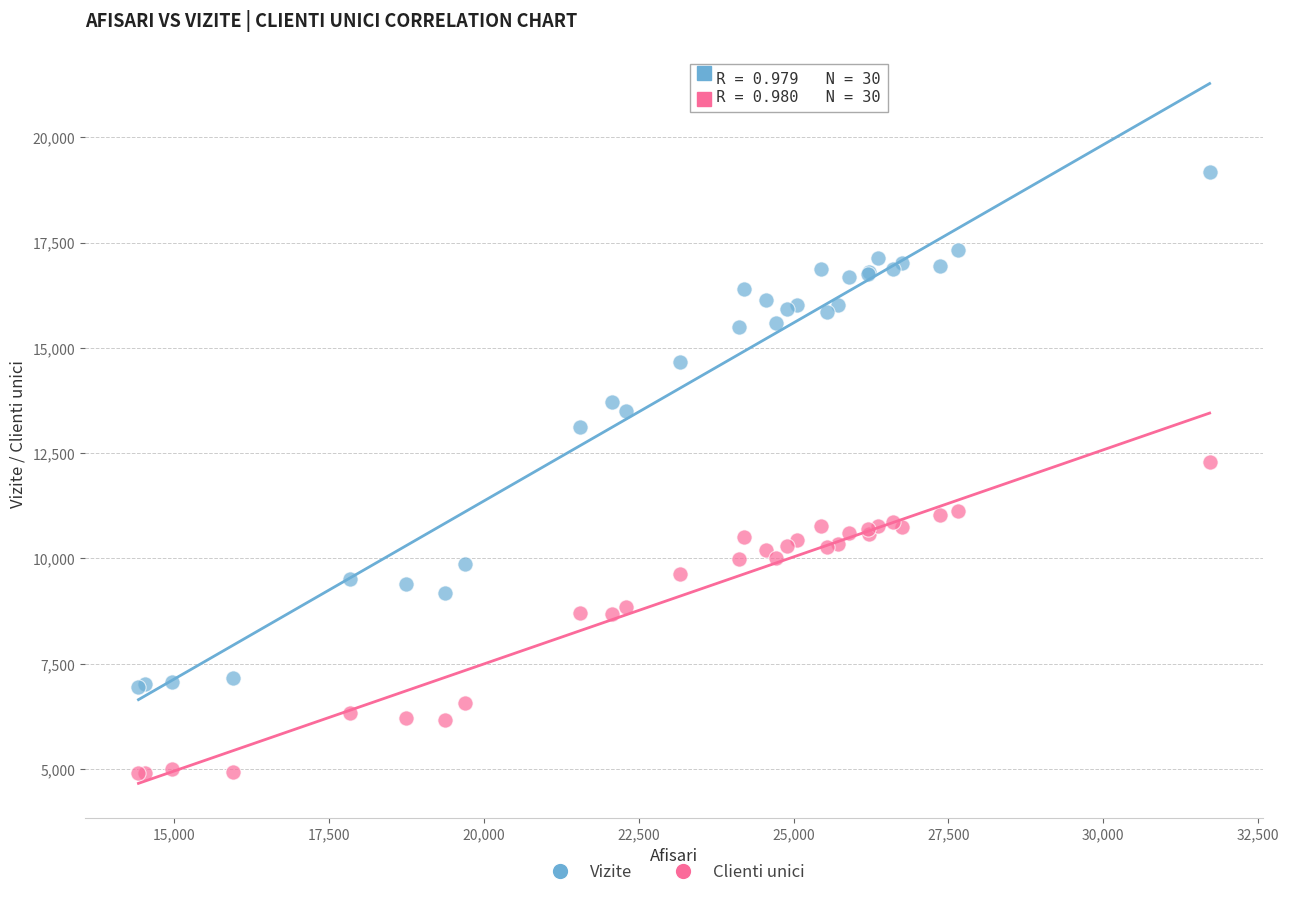

Which series reaches the minimum Y coordinate?

Clienti unici